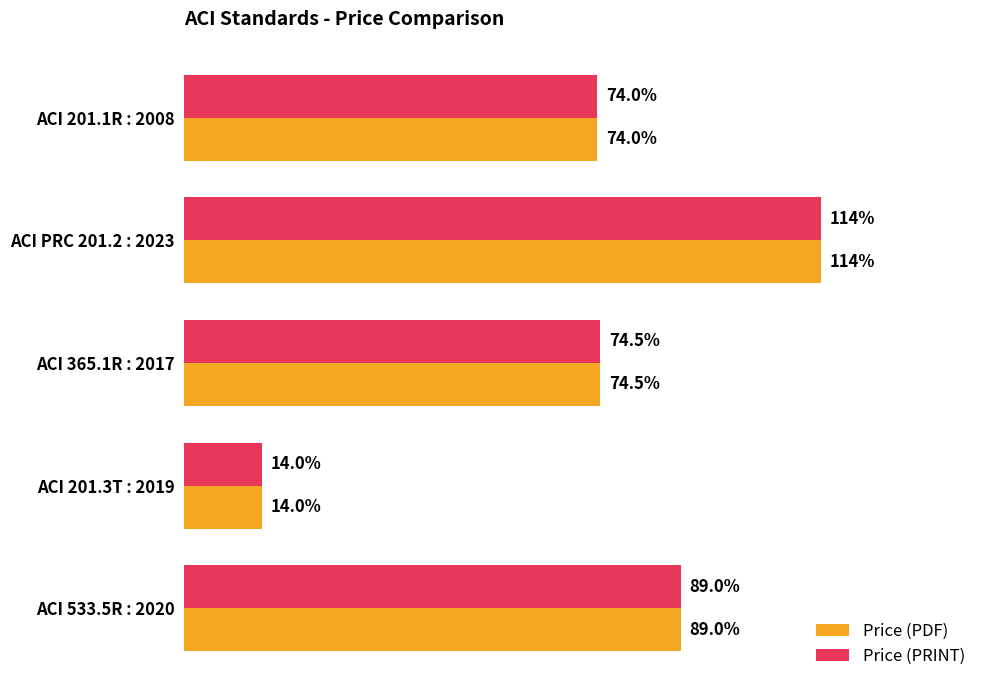

At which category is the sum across all series the highest?

ACI PRC 201.2 : 2023